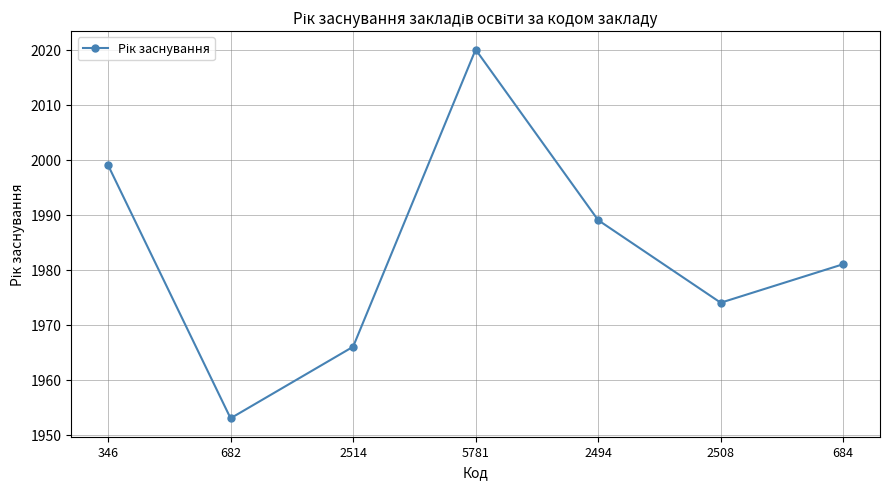

True or false: there are more than 2 points higher than both neighbors.

False